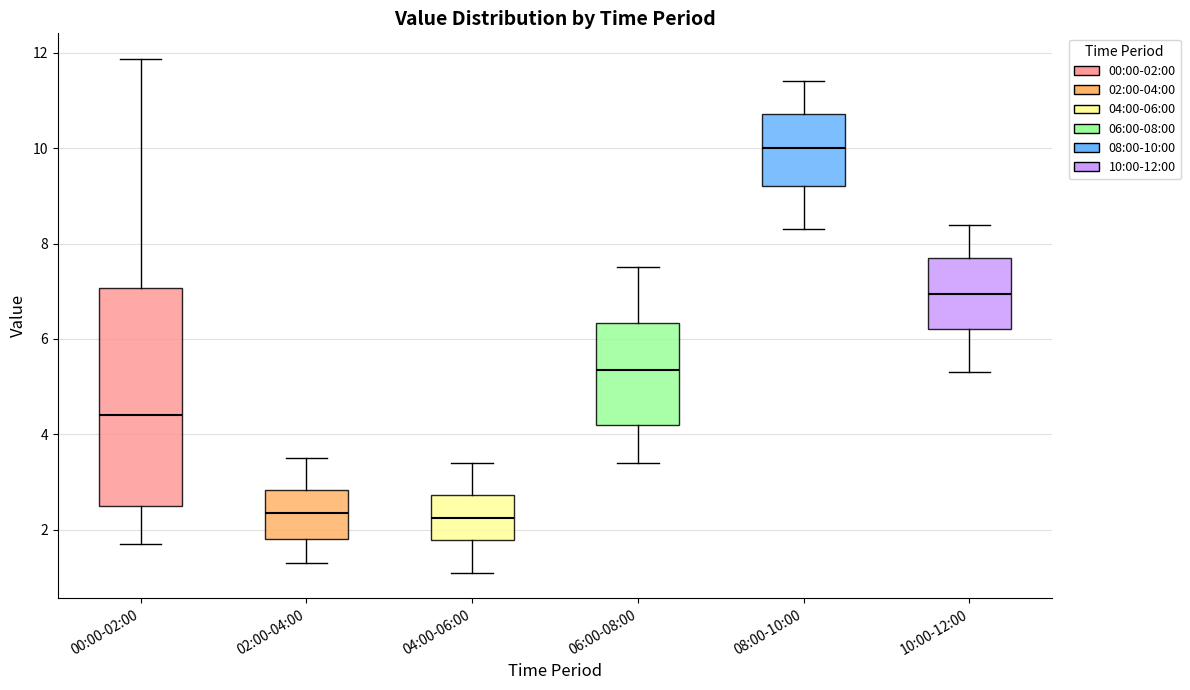

Where is the lower edge of the box for 06:00-08:00 on the y-axis? The values are not printed on the chart, so give them approximately, as read against the axis.

4.2